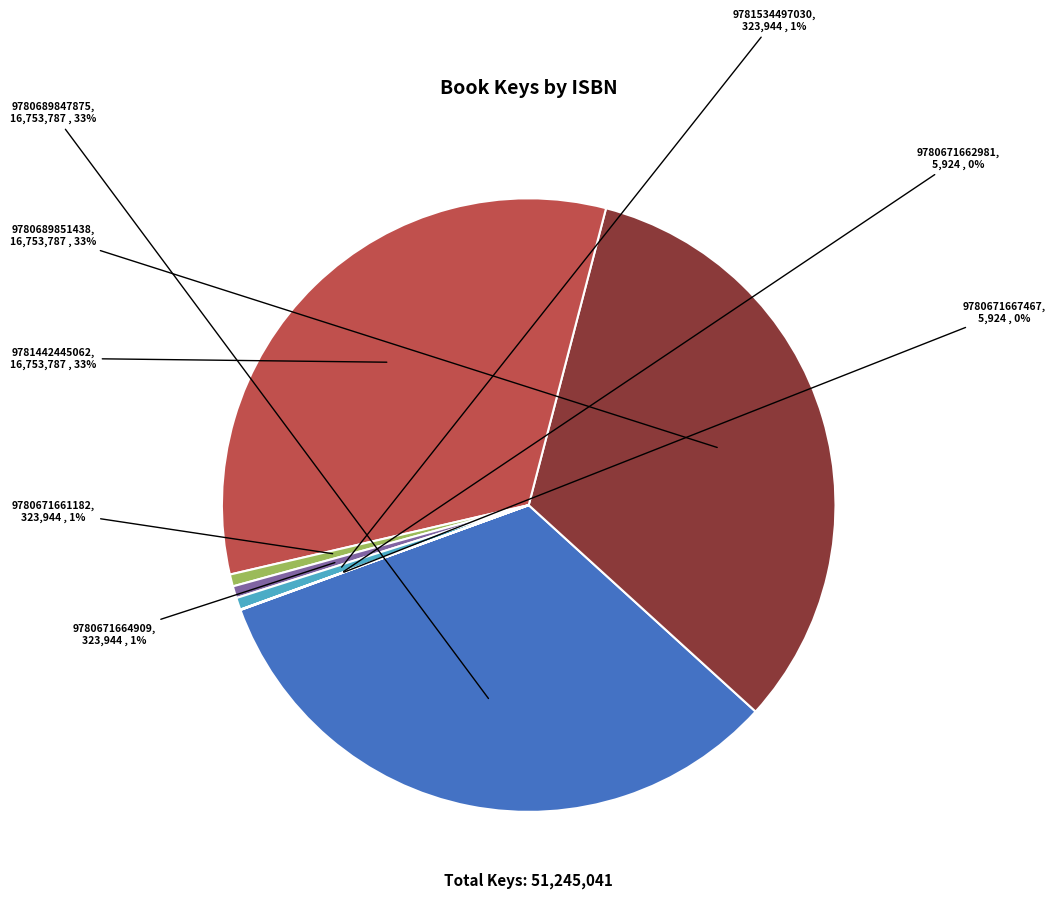

Combined, do 9780671661182 and 9781442445062 account for over 50%?

No